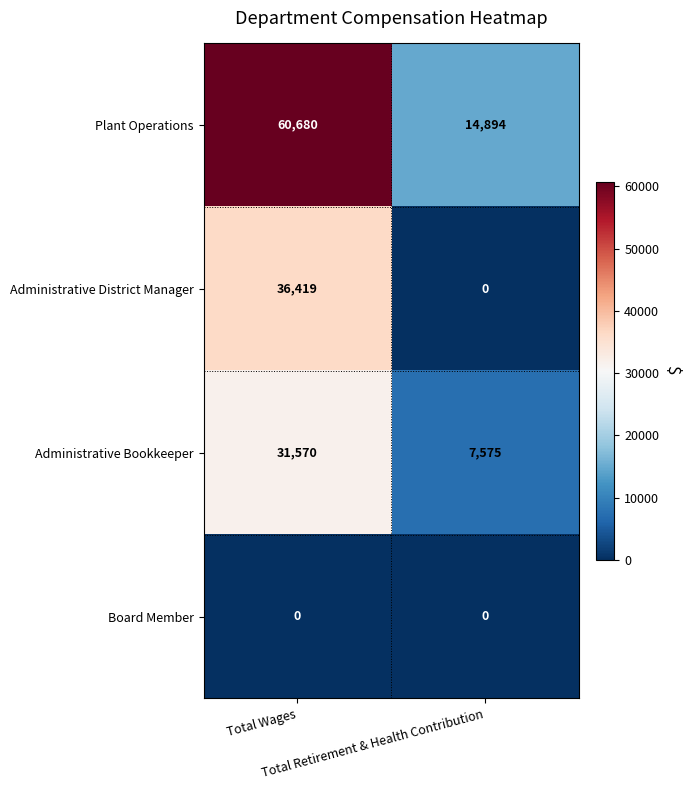

Which series has the largest total across all categories?

Plant Operations